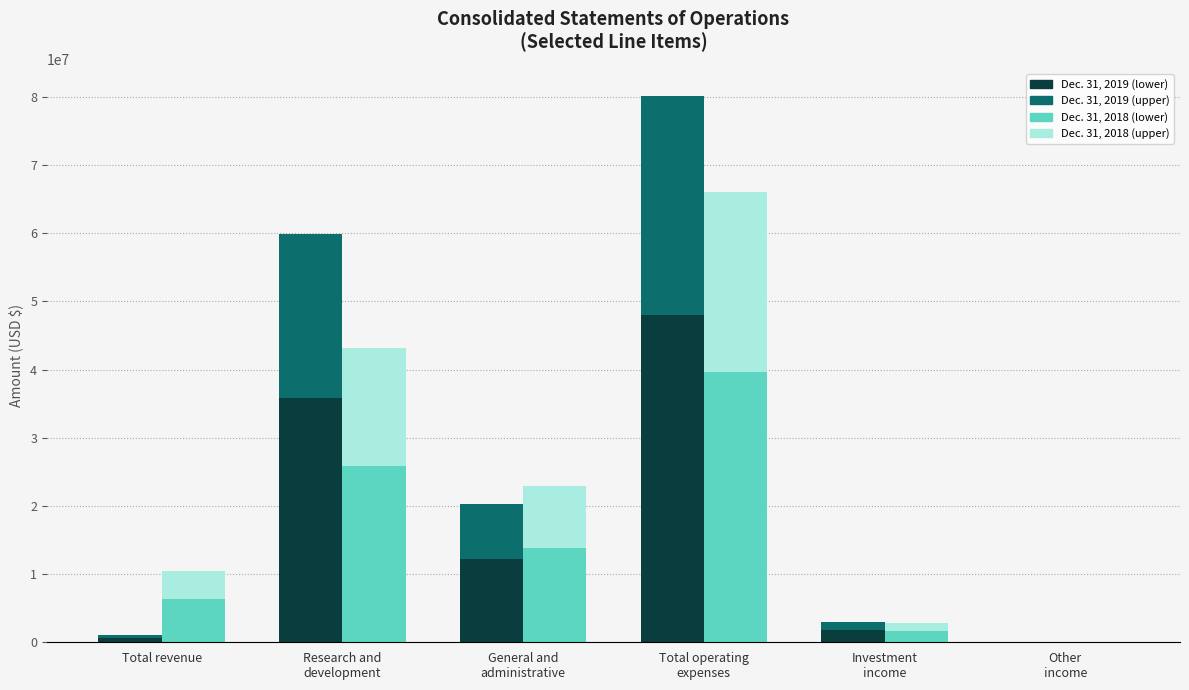

Rank the series by their maximum value, from lowest to highest.

Dec. 31, 2018 (seg 2), Dec. 31, 2019 (seg 2), Dec. 31, 2018 (seg 1), Dec. 31, 2019 (seg 1)